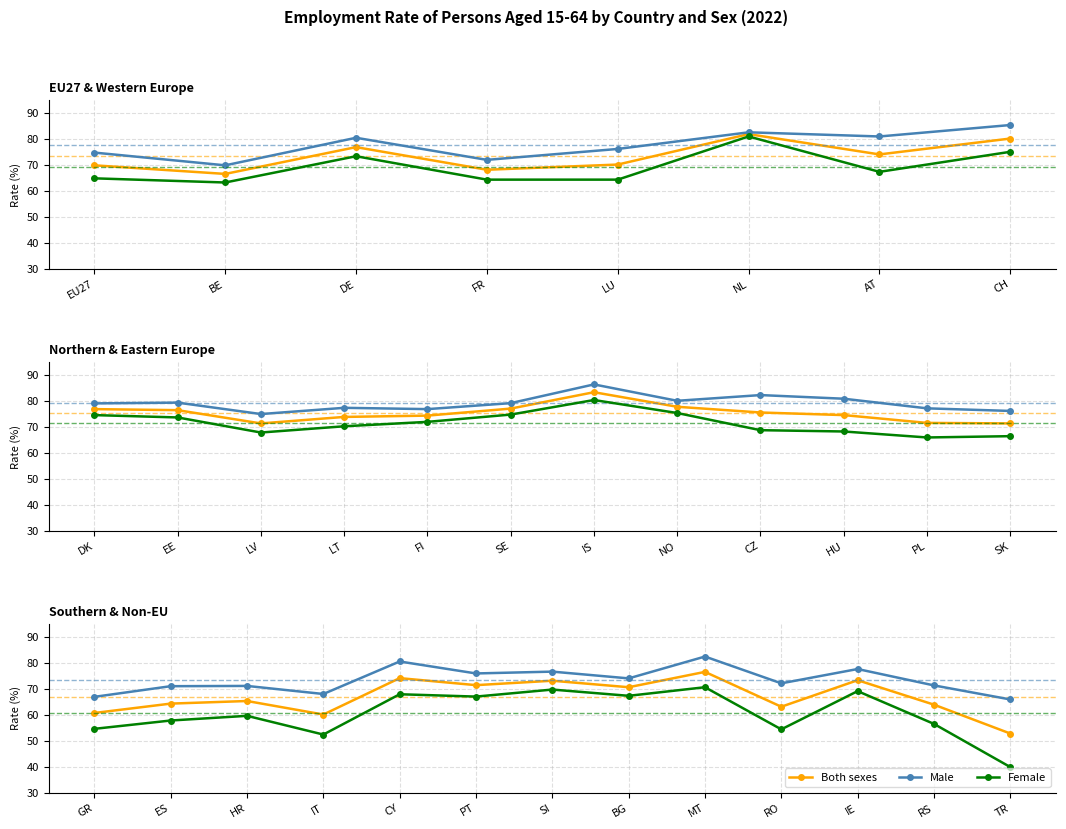

True or false: Both sexes and Female intersect in this chart.

False